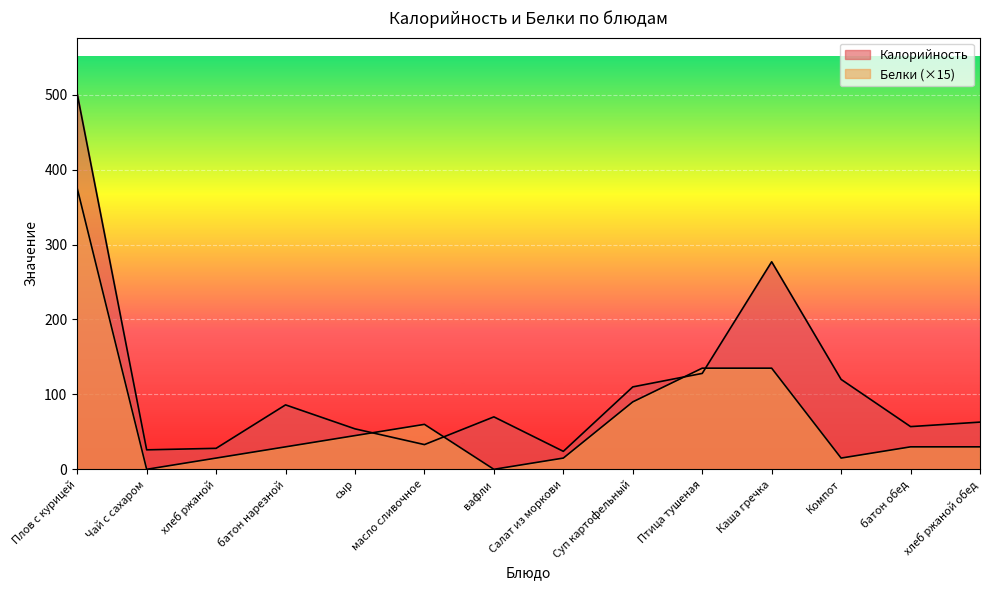

Where is the first local maximum for Белки?

масло сливочное